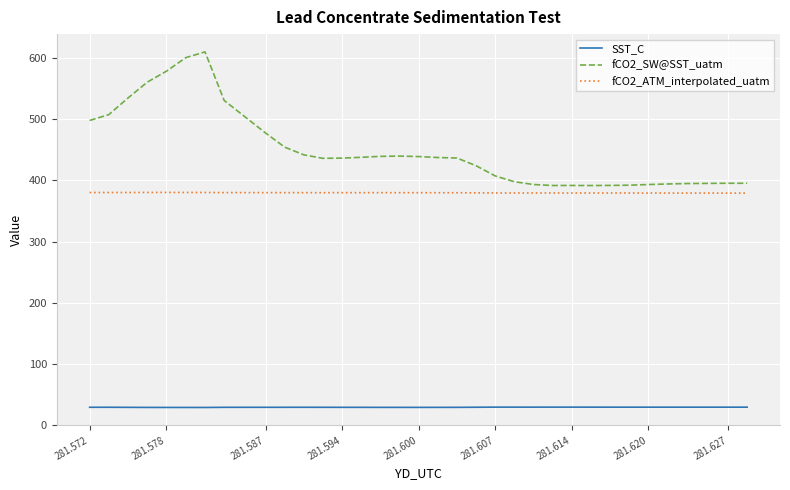

What is the minimum value for SST_C?

28.6